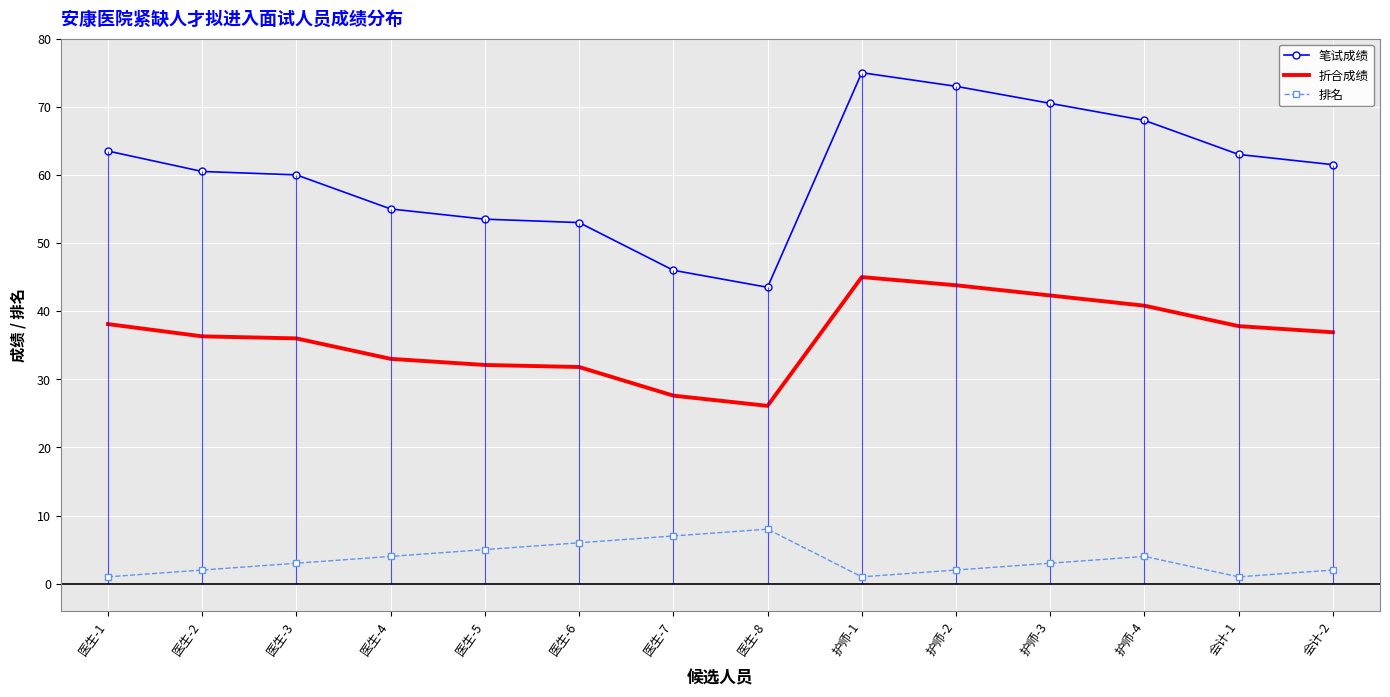

What is the difference between the maximum and second lowest values in the 笔试成绩 series?

29.0